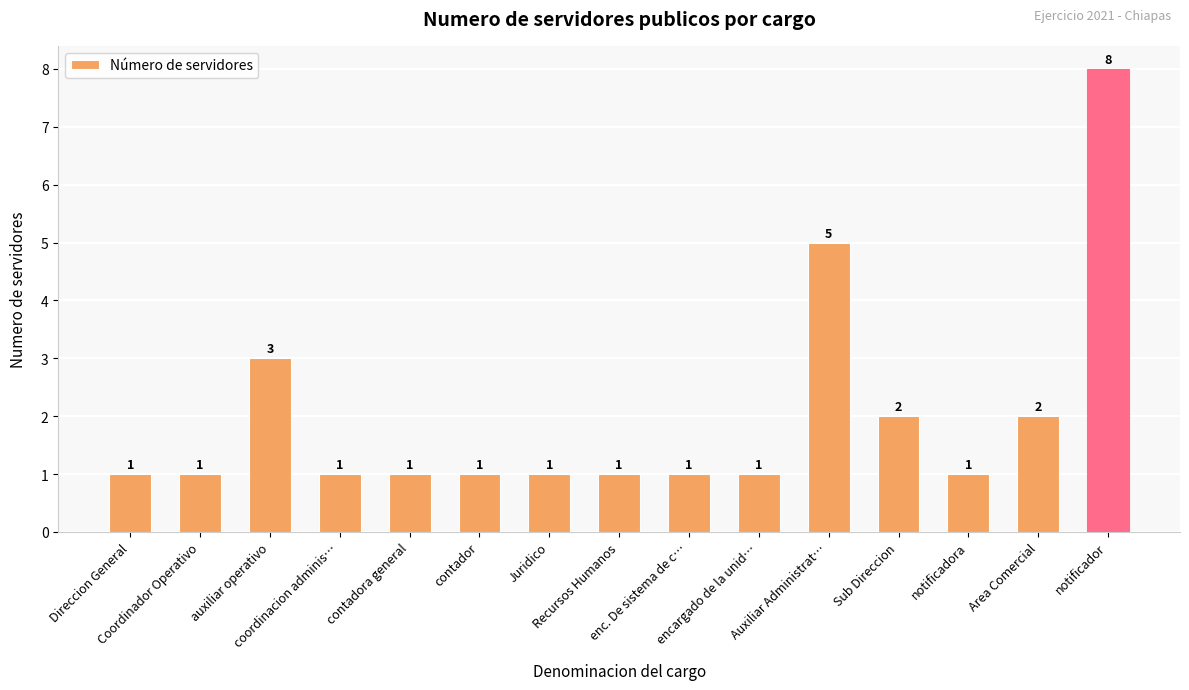

What is the value of the 6th bar from the left?

1